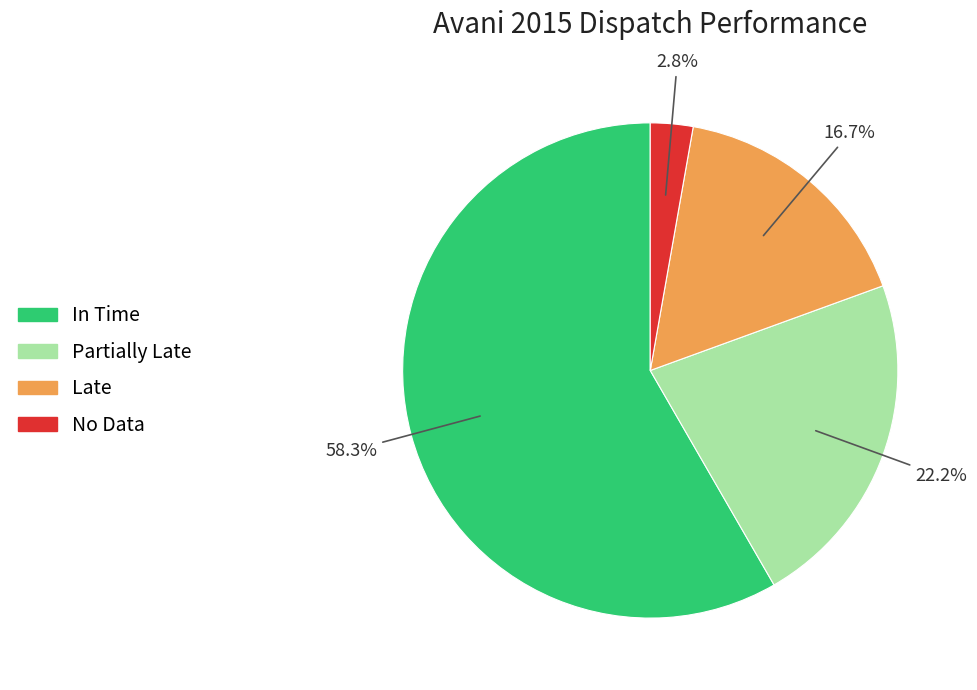

Is there a majority slice in this chart?

Yes